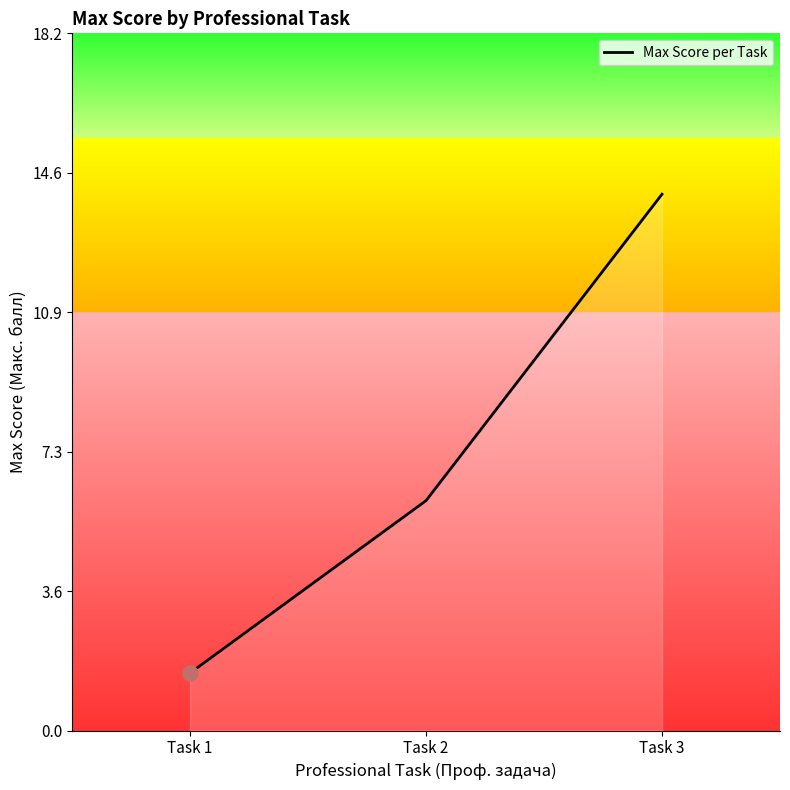

Between Task 1 and Task 2, which is larger?

Task 2